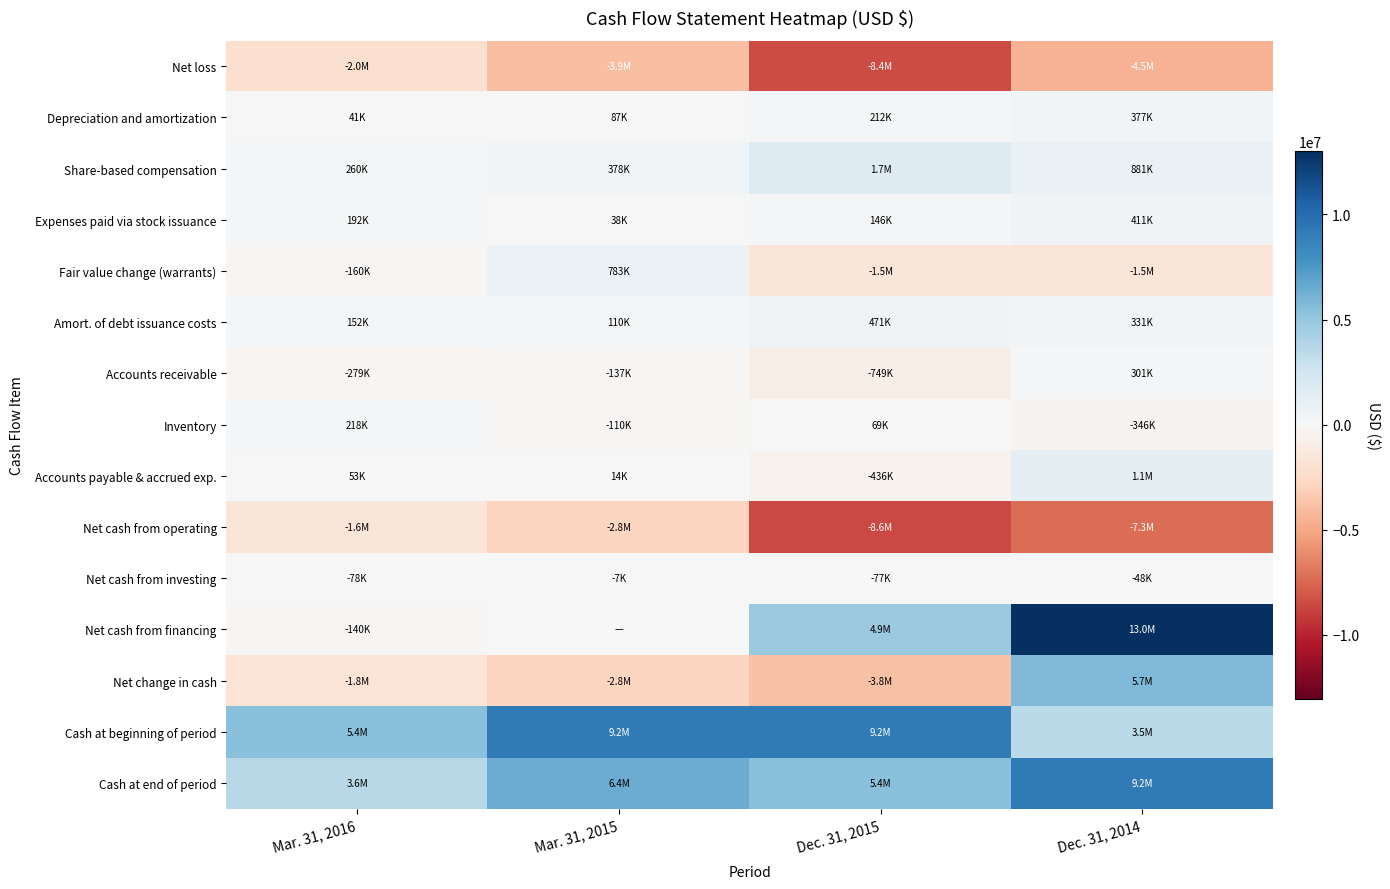

What is the total value across all series at Mar. 31, 2016?

3770487